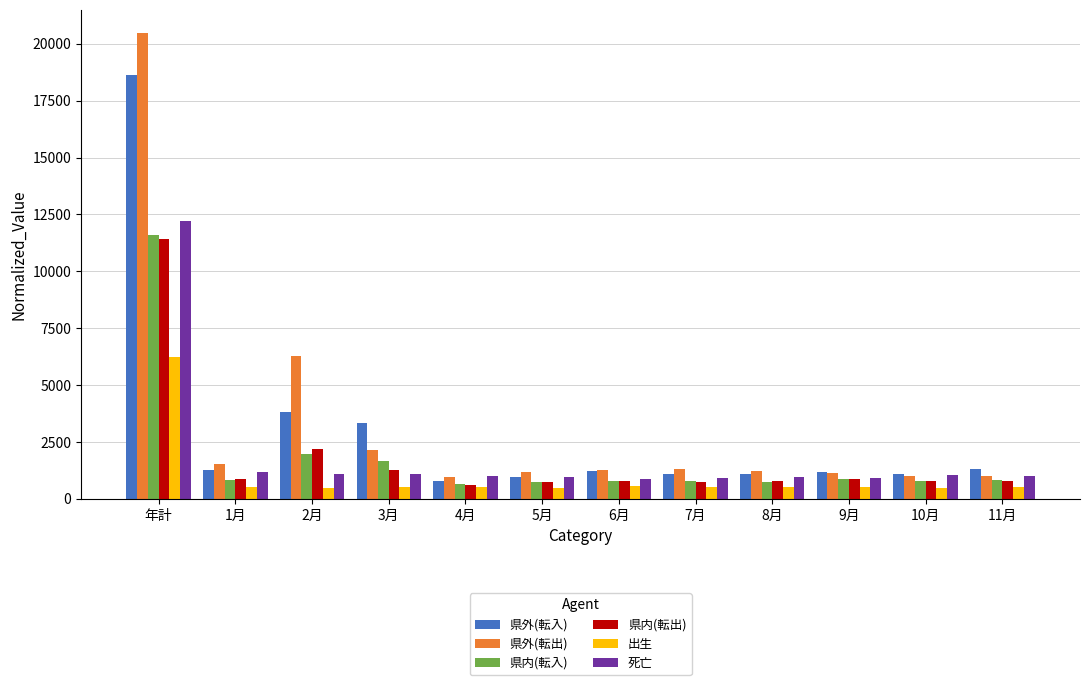

What position from the right is 11月?

1